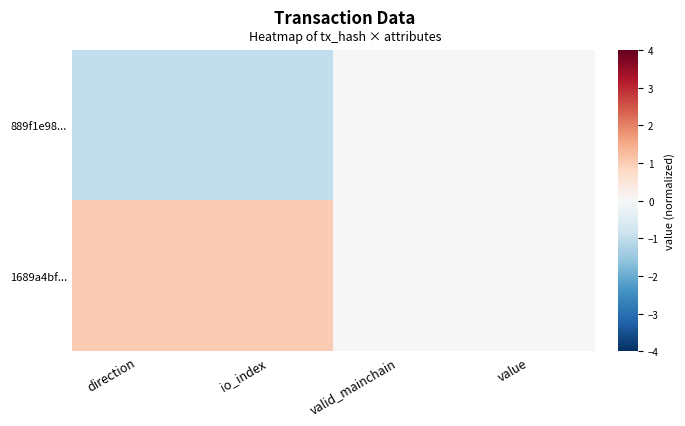

Which series has the largest total across all categories?

1689a4bf...